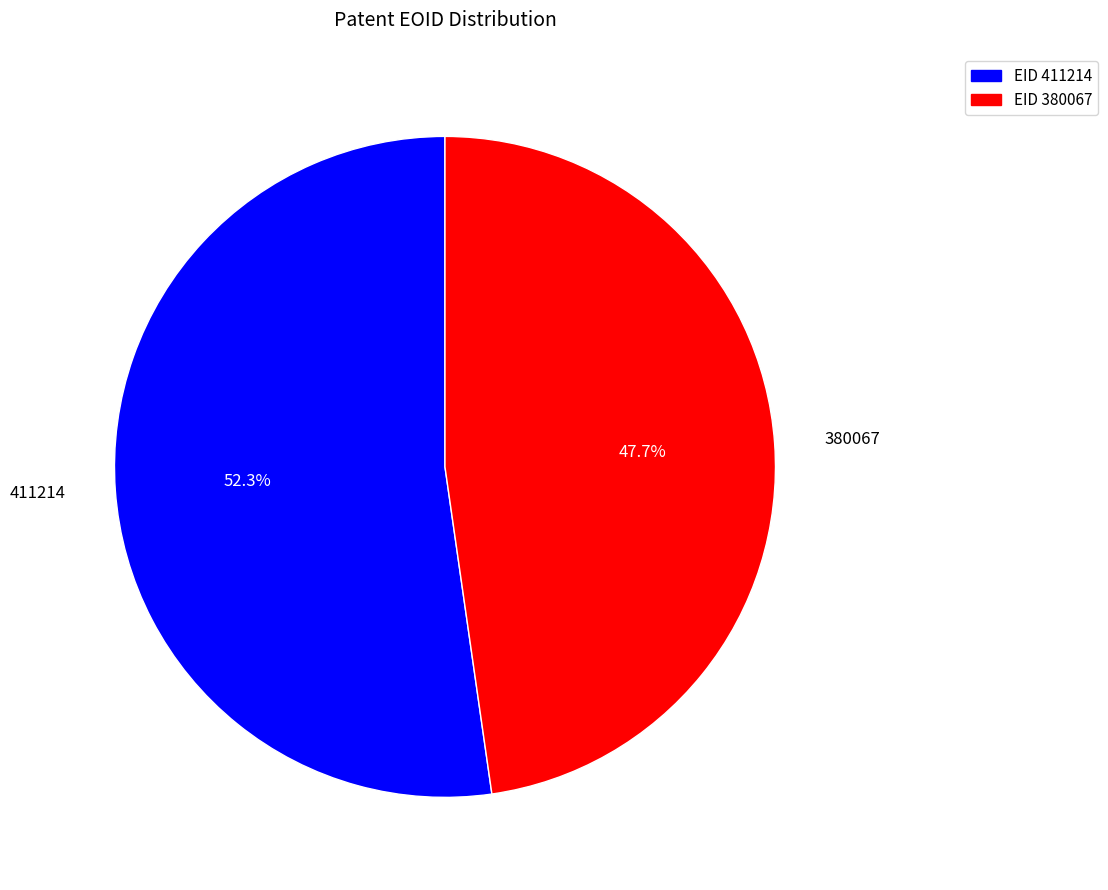

Is it true that 411214 is 60% of the pie?

False